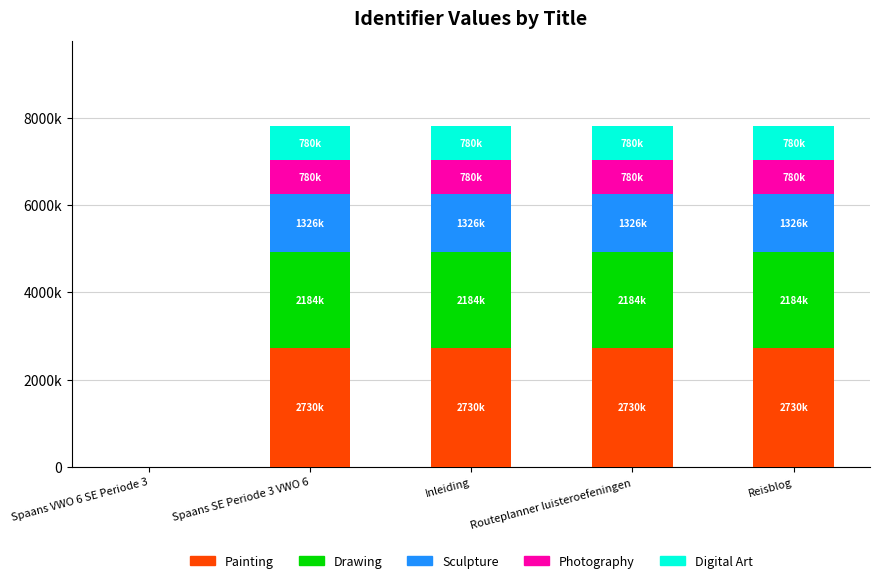

What are all the series names shown in the legend?

Painting, Drawing, Sculpture, Photography, Digital Art